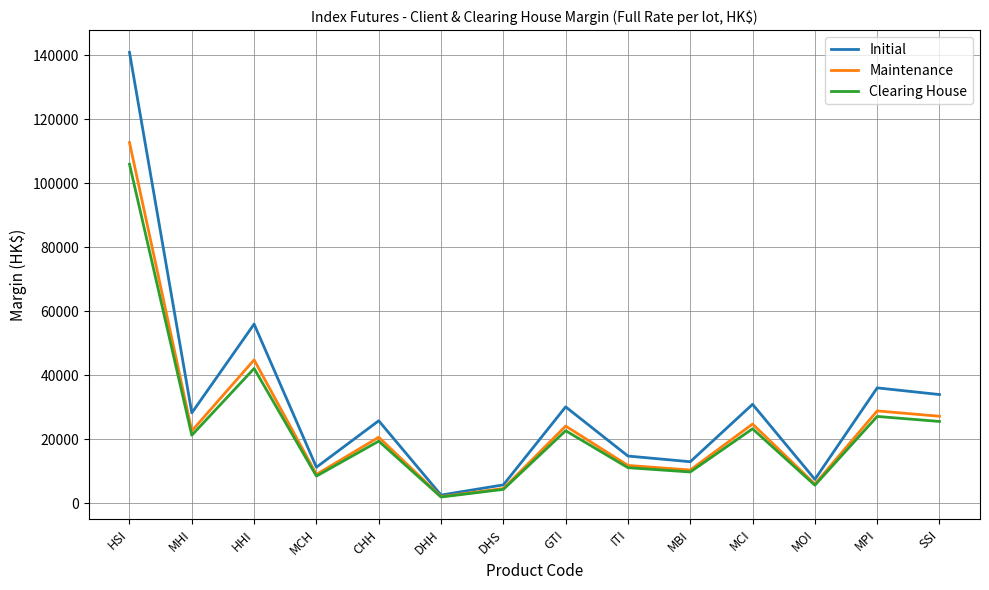

What position from the right is HSI?

14